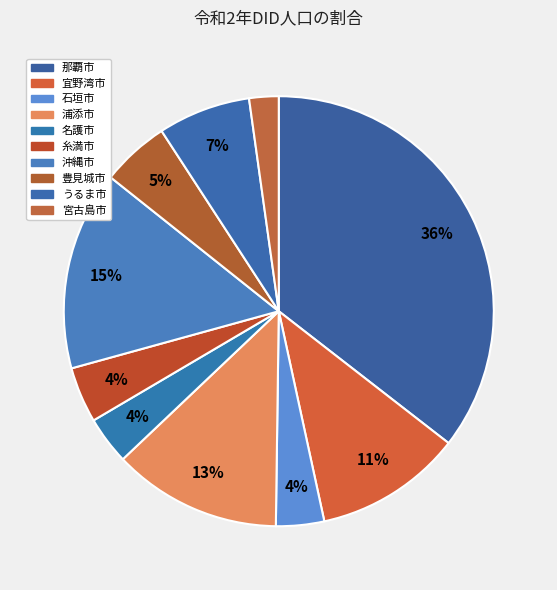

What percentage do 宜野湾市 and 石垣市 together represent?

14.7%